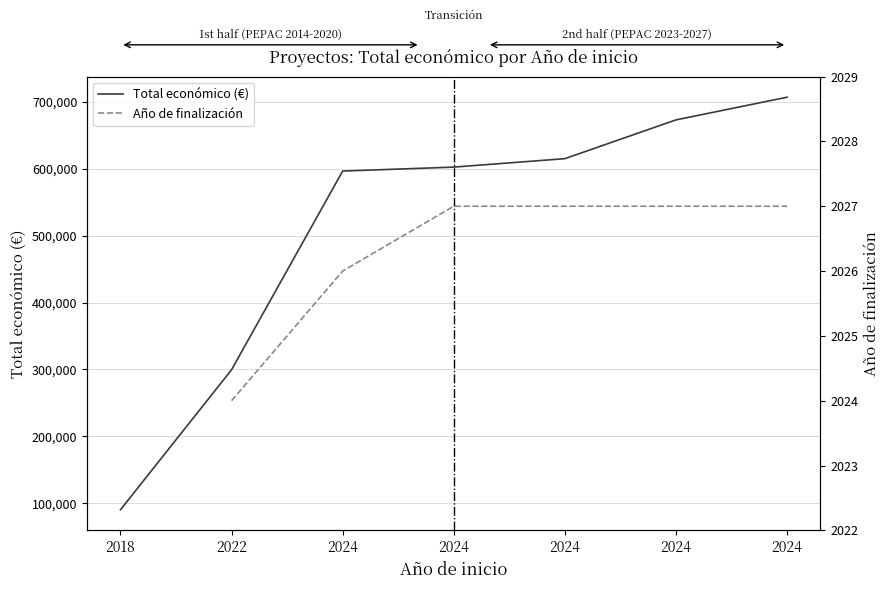

How many values in the Total económico (€) series are below 602295?

3